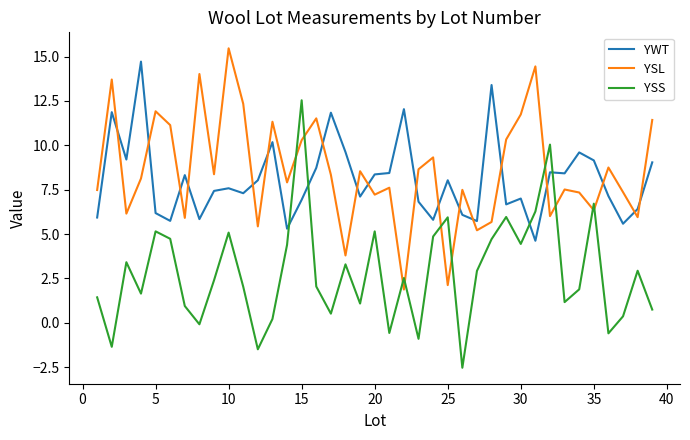

How many intersections are there between YSS and YWT?

4